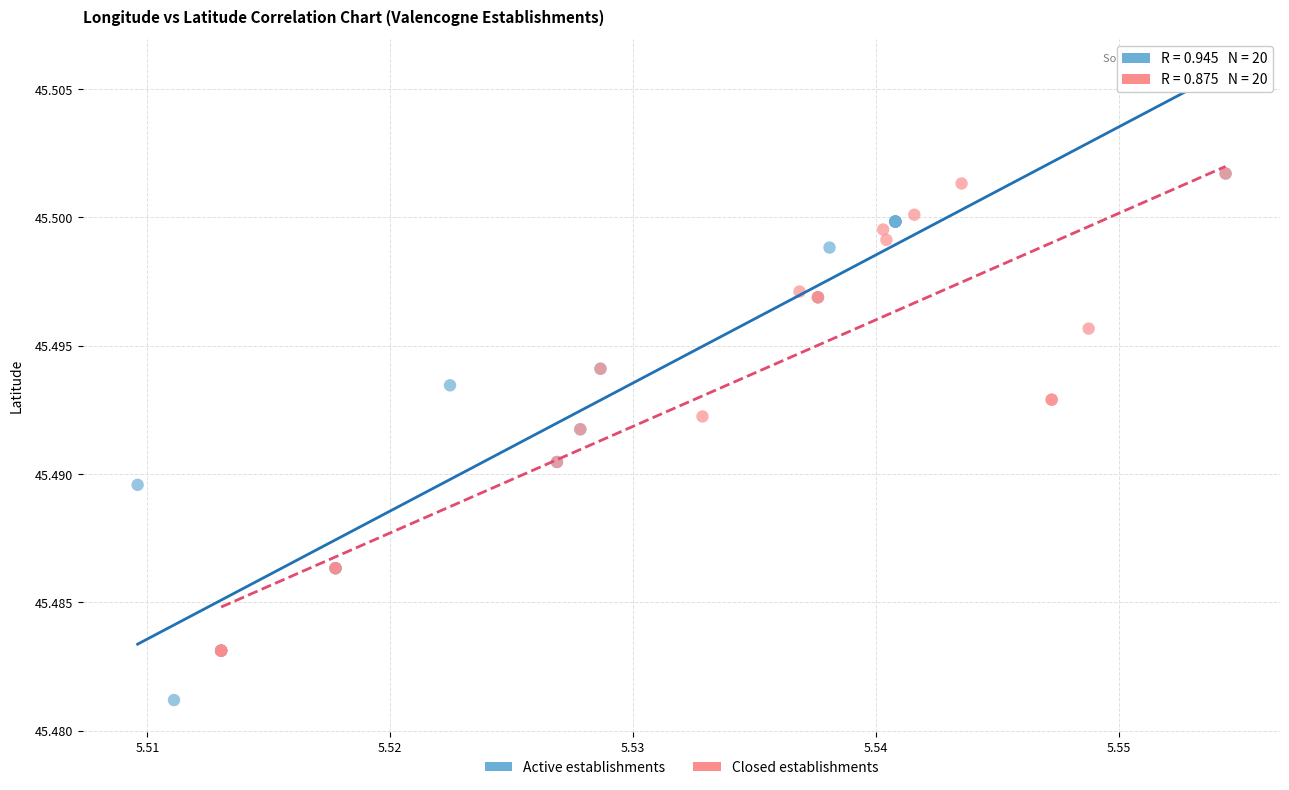

Which series has the largest Y range (max minus min)?

Active establishments